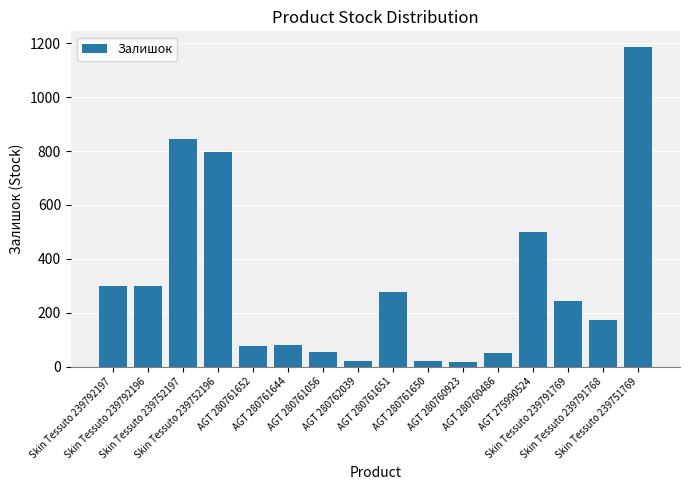

What is the label of the 10th bar from the right?

AGT 280761056